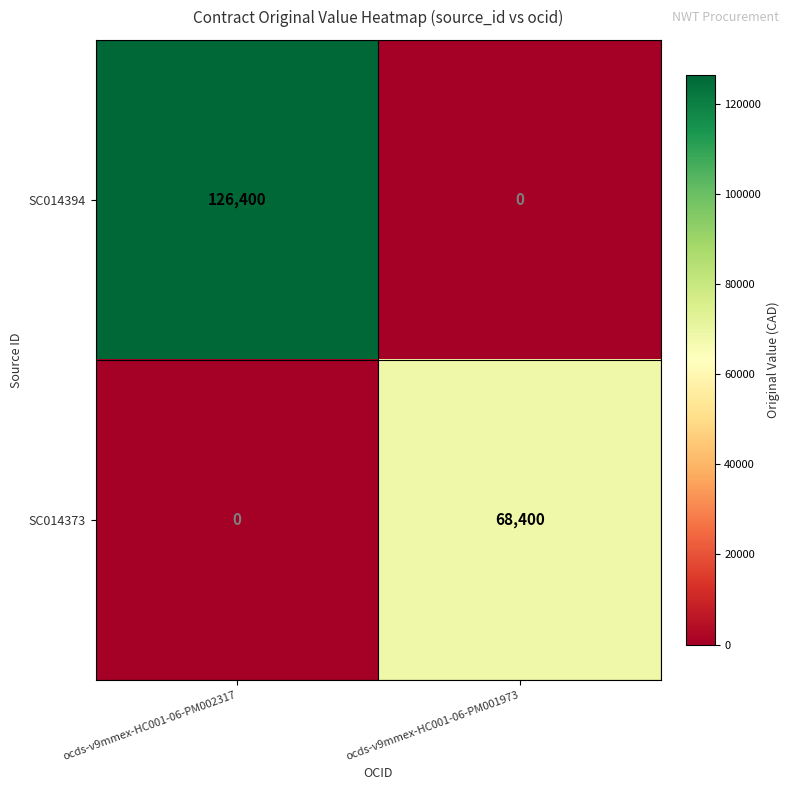

How many series are shown in this chart?

2